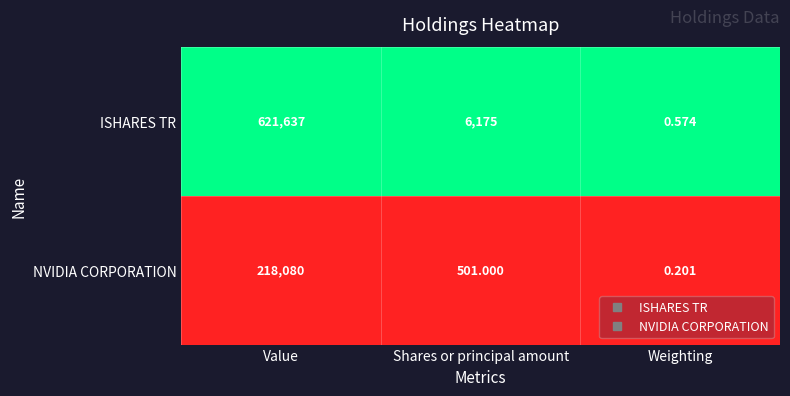

Rank the series at Value from lowest to highest value.

NVIDIA CORPORATION, ISHARES TR